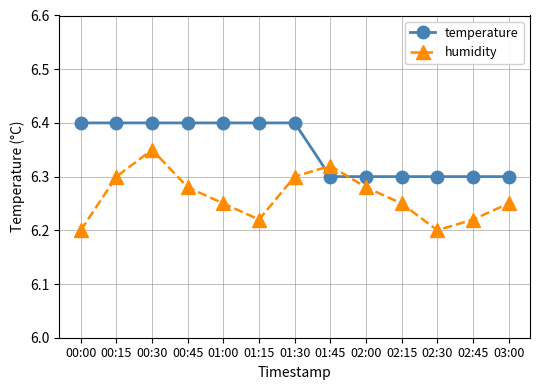

At how many categories does at least one series exceed 6?

13